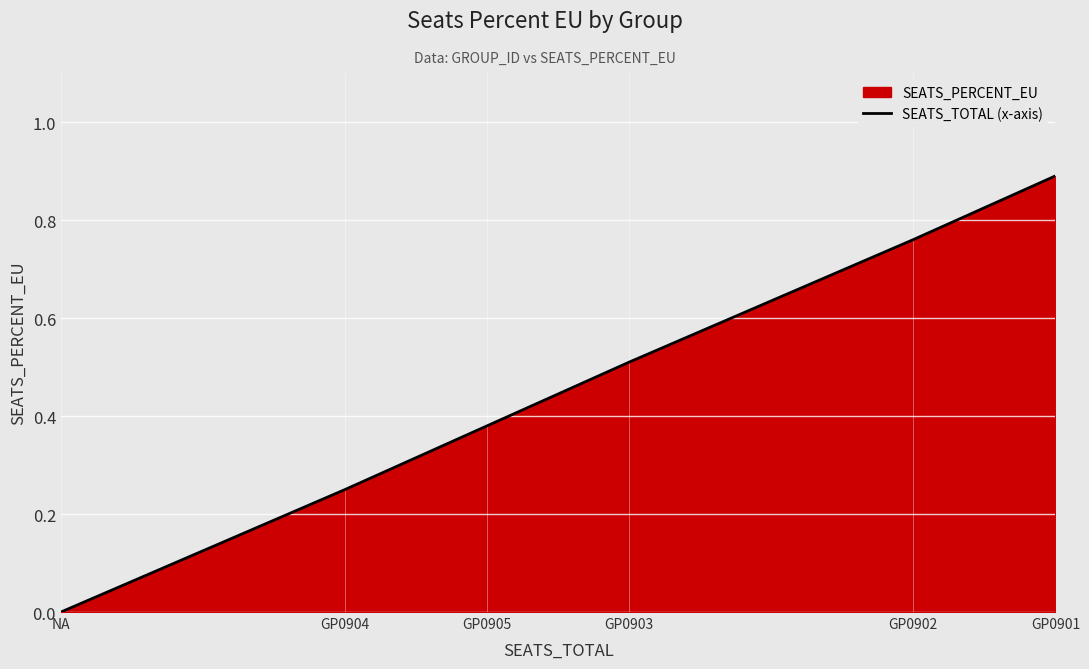

What is the label of the 1st point from the left?

NA